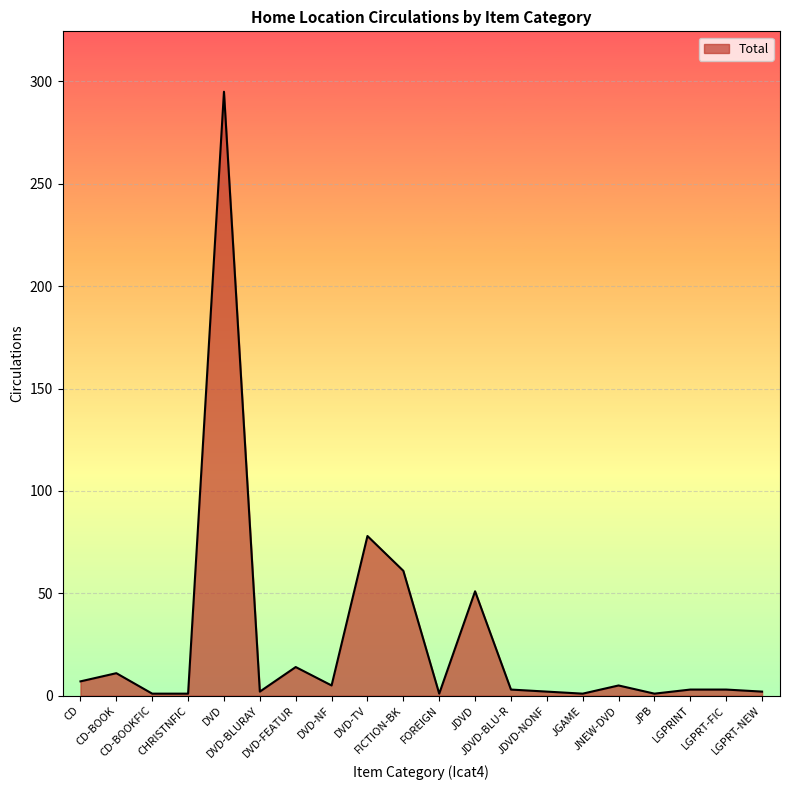

What is the greatest value displayed?

295